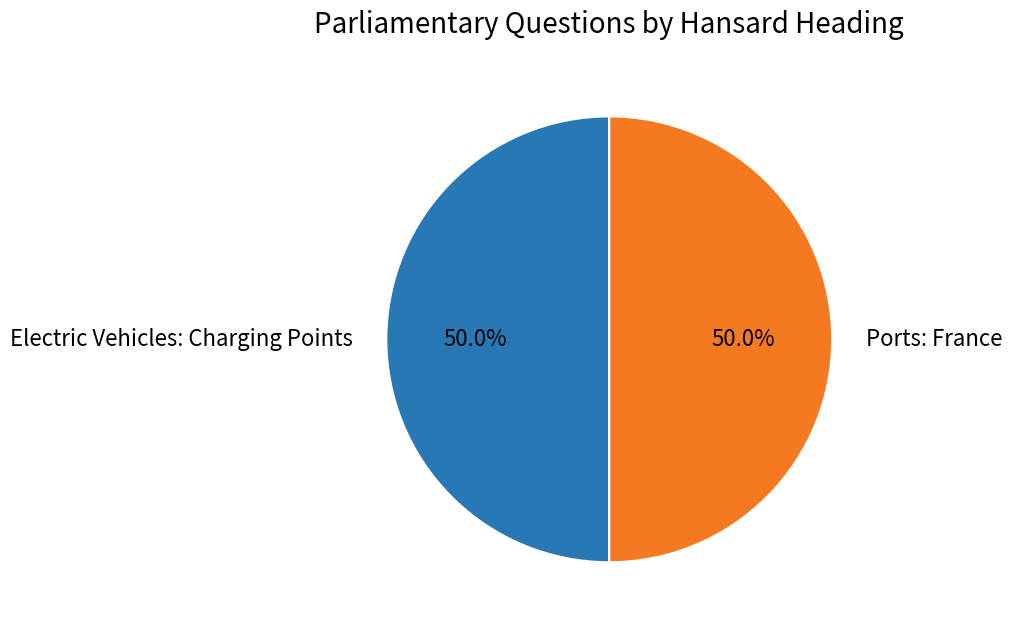

What is the ratio of the value at Ports: France to the value at Electric Vehicles: Charging Points?

1.0